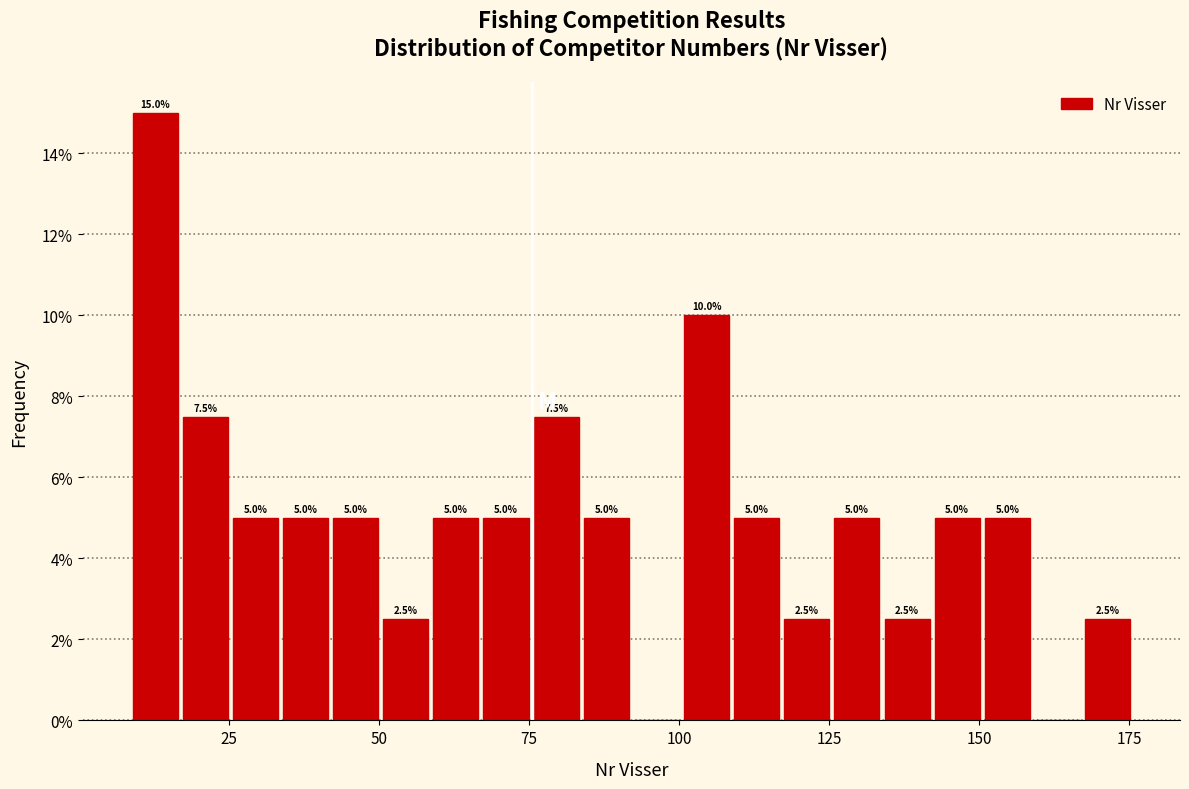

Around what value on the x-axis is the tallest bar? Give the approximate position of its centre, as read against the axis.

15